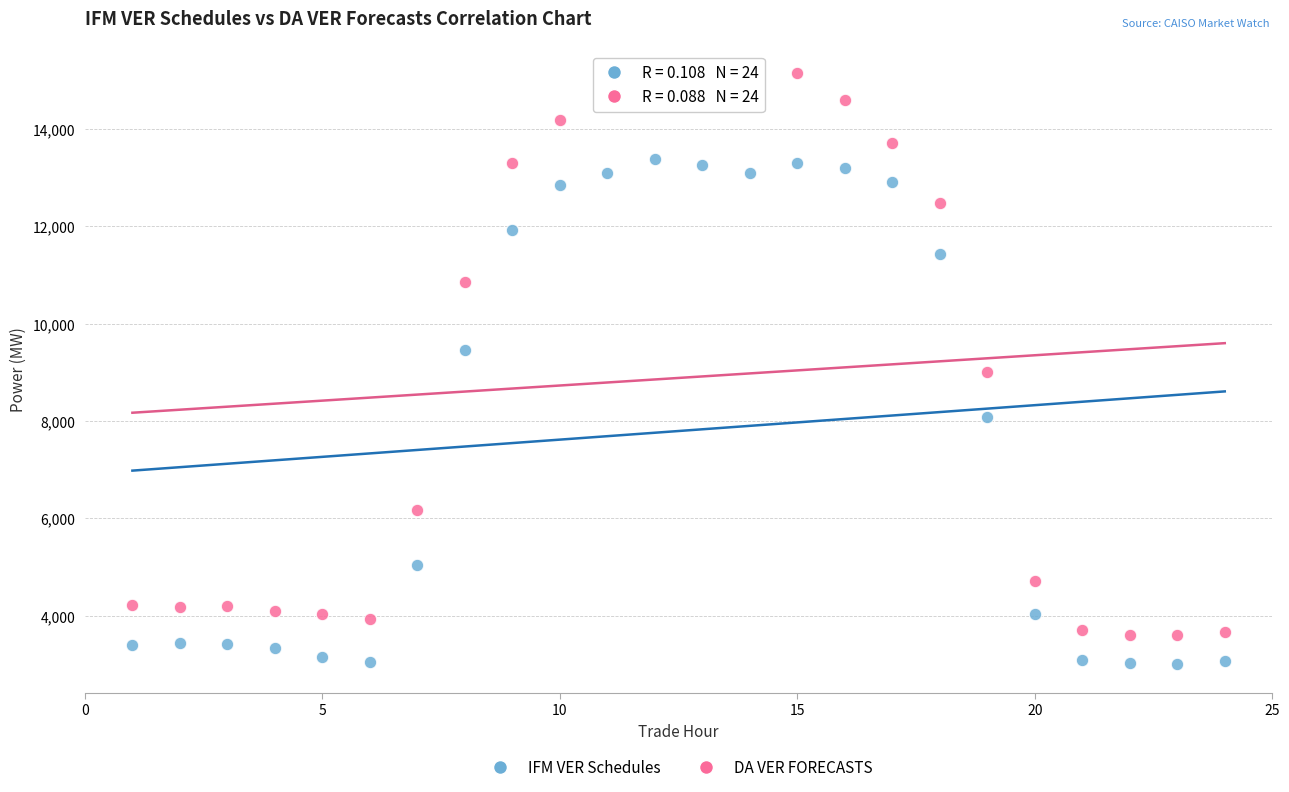

What is the X range (max minus min) for the scatter plot?

23.0